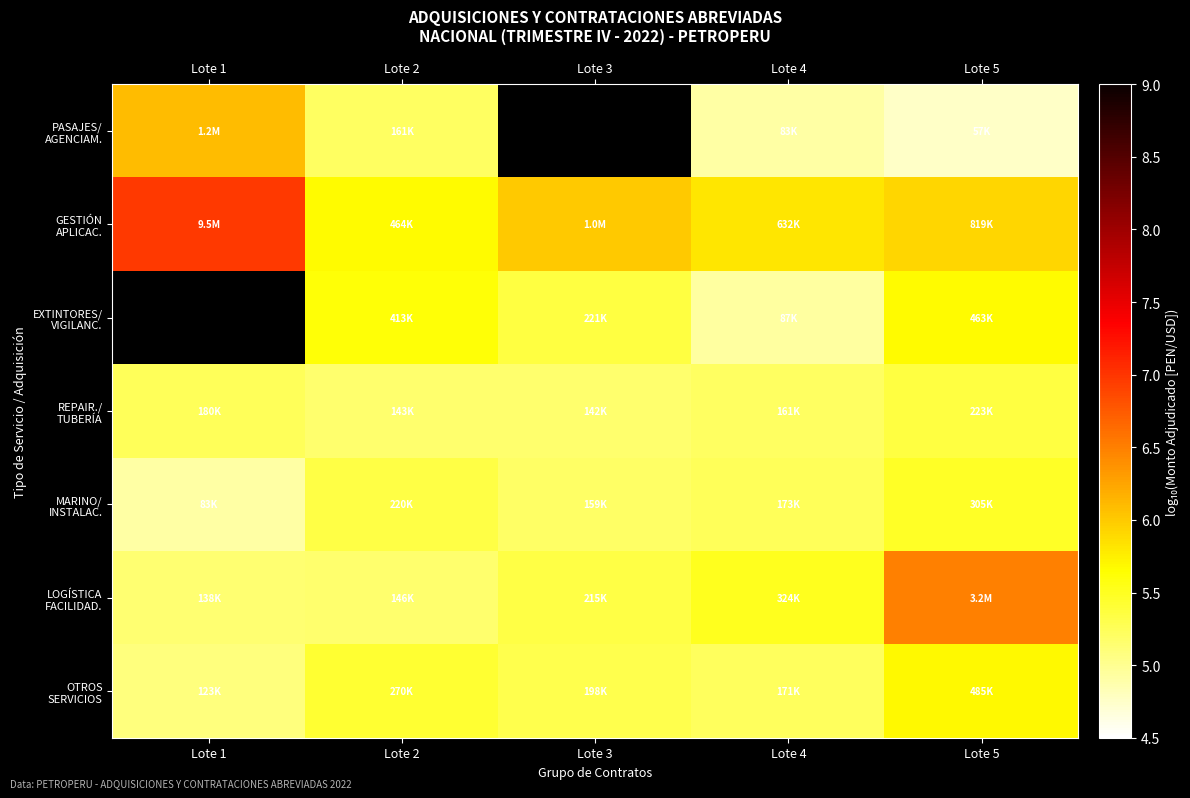

At which category does the chart reach its peak across all series?

Lote 1